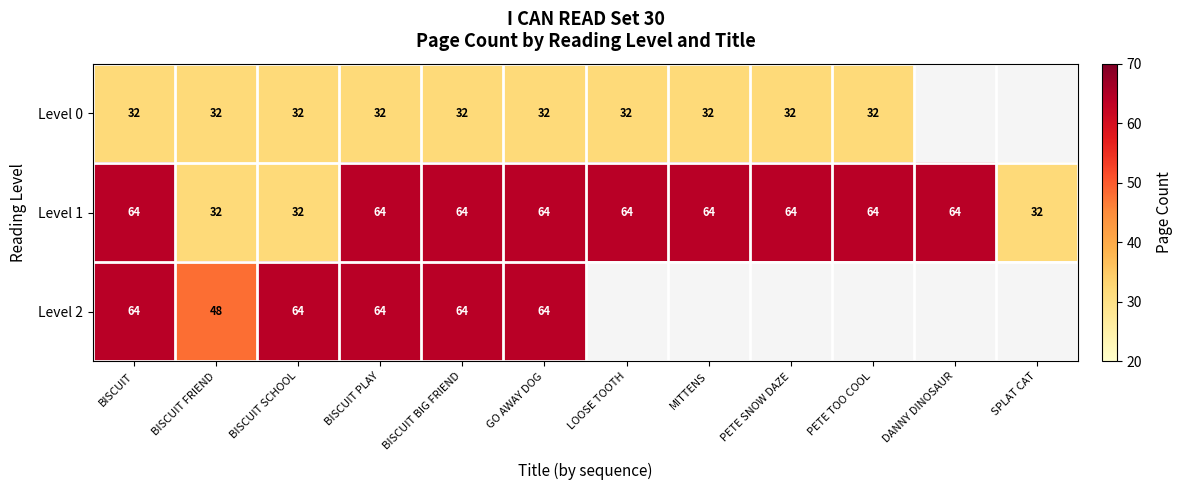

True or false: Level 0 has a value of 12 at BISCUIT.

False